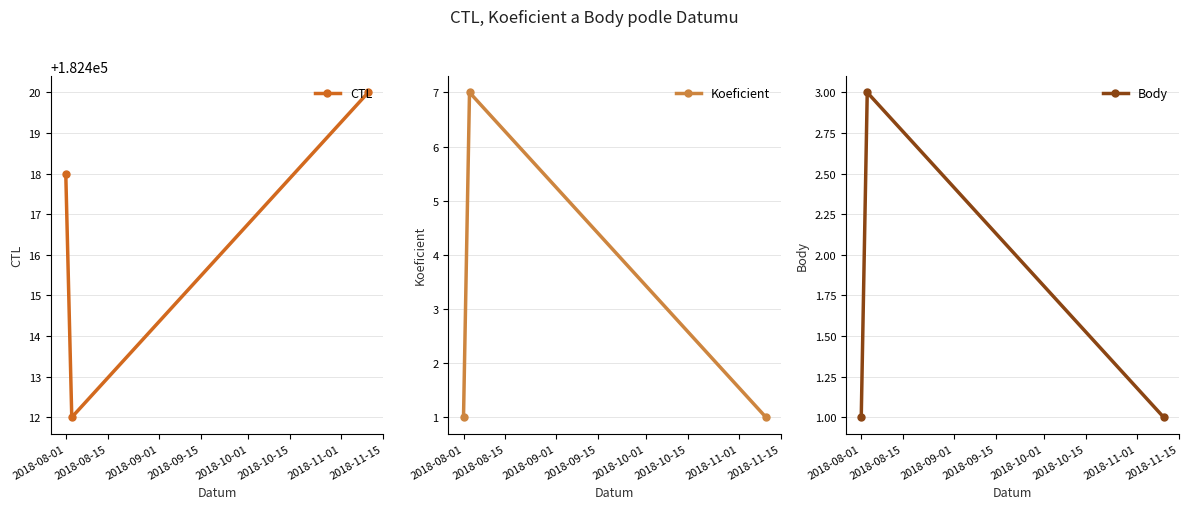

At which label does Koeficient reach its minimum?

2018-08-01